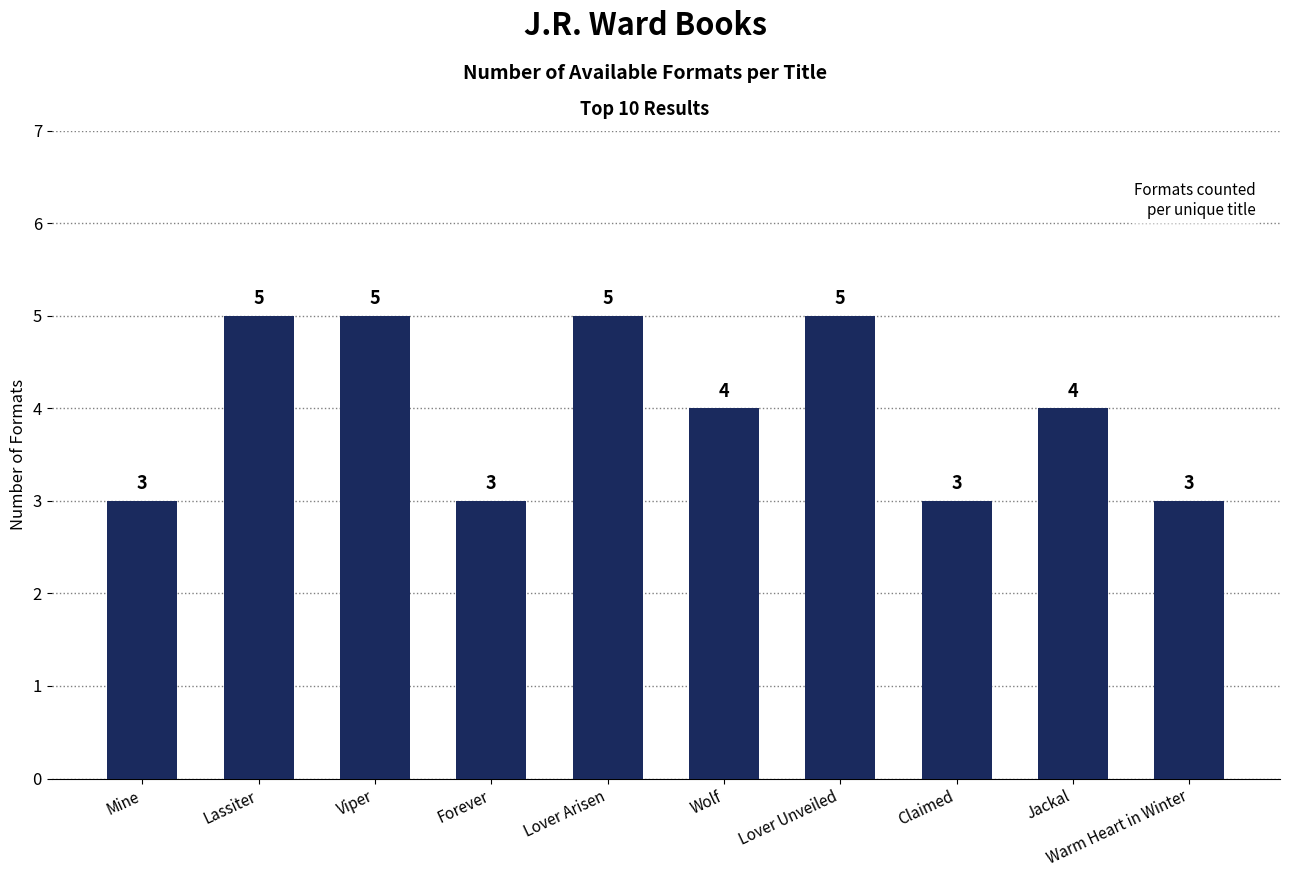

At which label does the data first exceed 4?

Lassiter